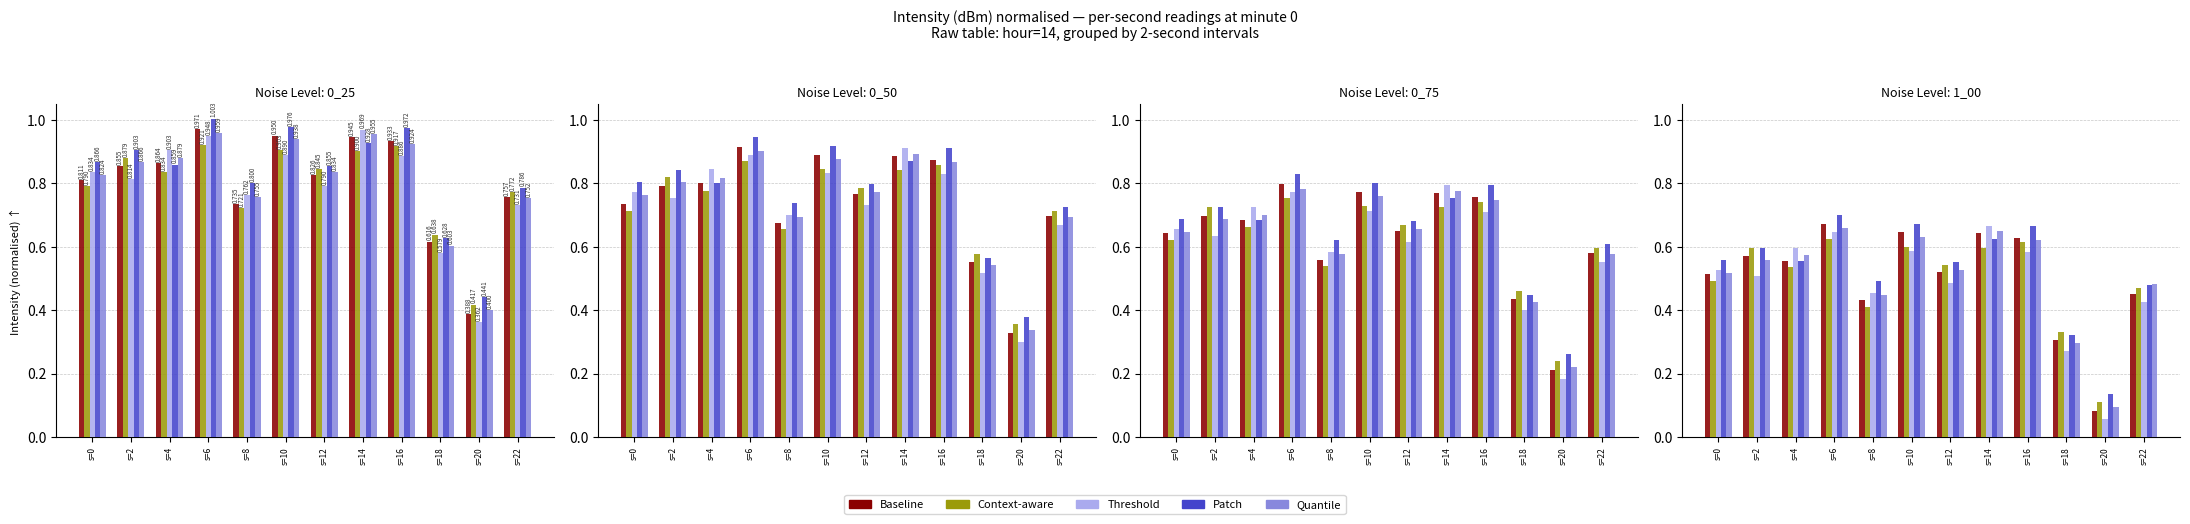

List the labels in order of Patch value, largest first.

s=6, s=10, s=16, s=14, s=2, s=0, s=4, s=12, s=8, s=22, s=18, s=20